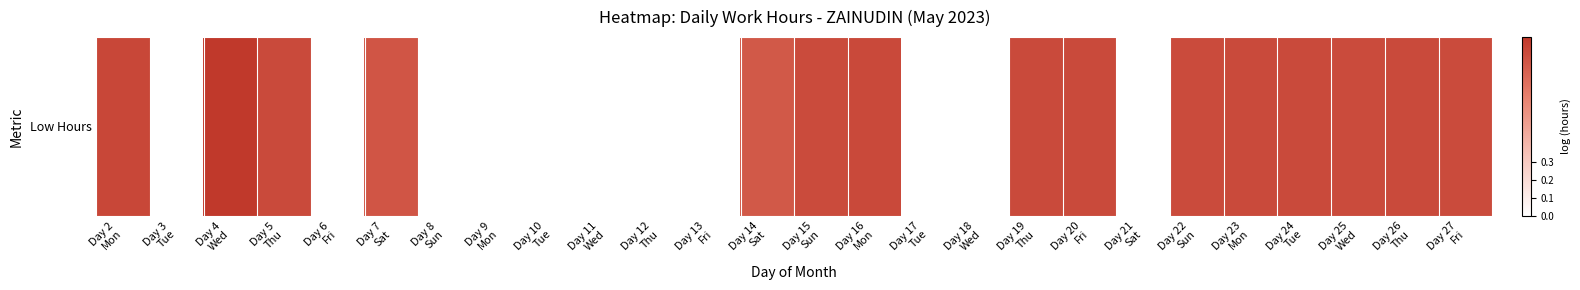

What is the average value?

0.5